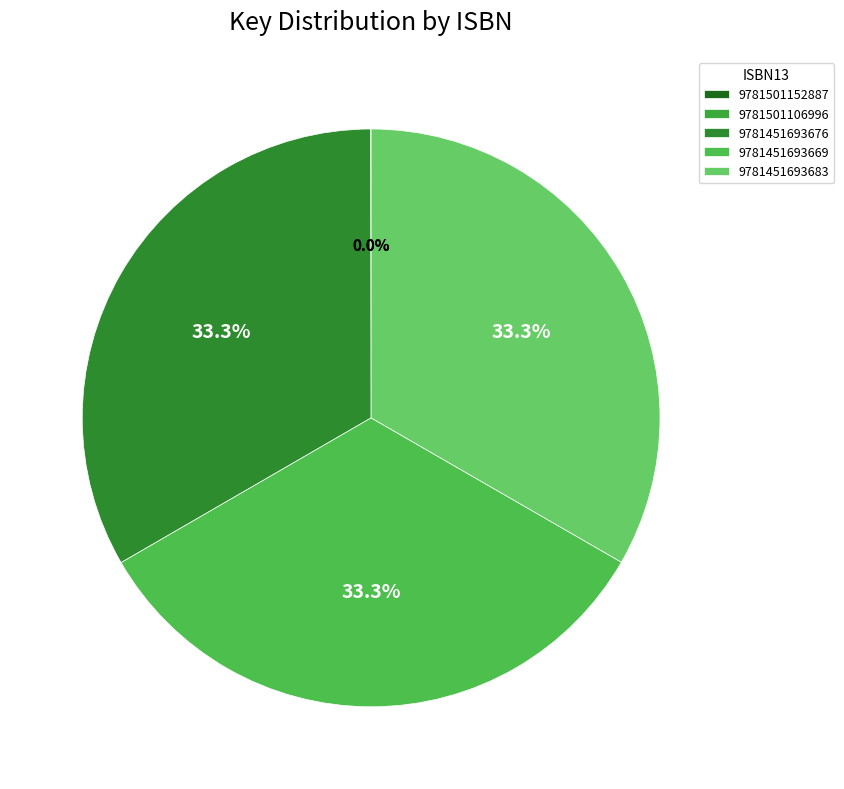

Which slice is the smallest?

9781501152887